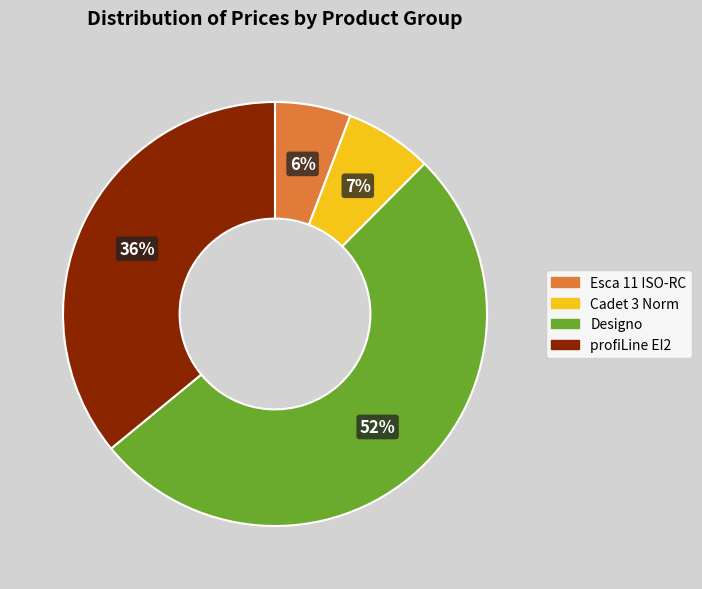

To the nearest percent, what is the average slice percentage?

25%